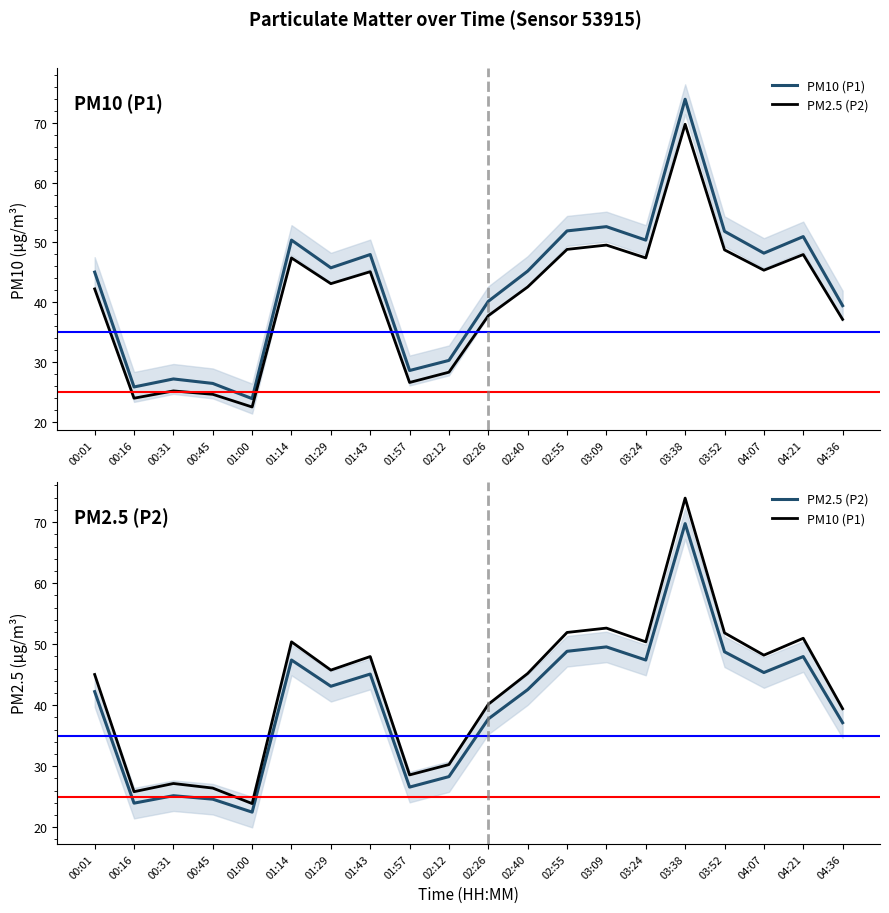

Does the chart display data point markers on the line(s)?

No